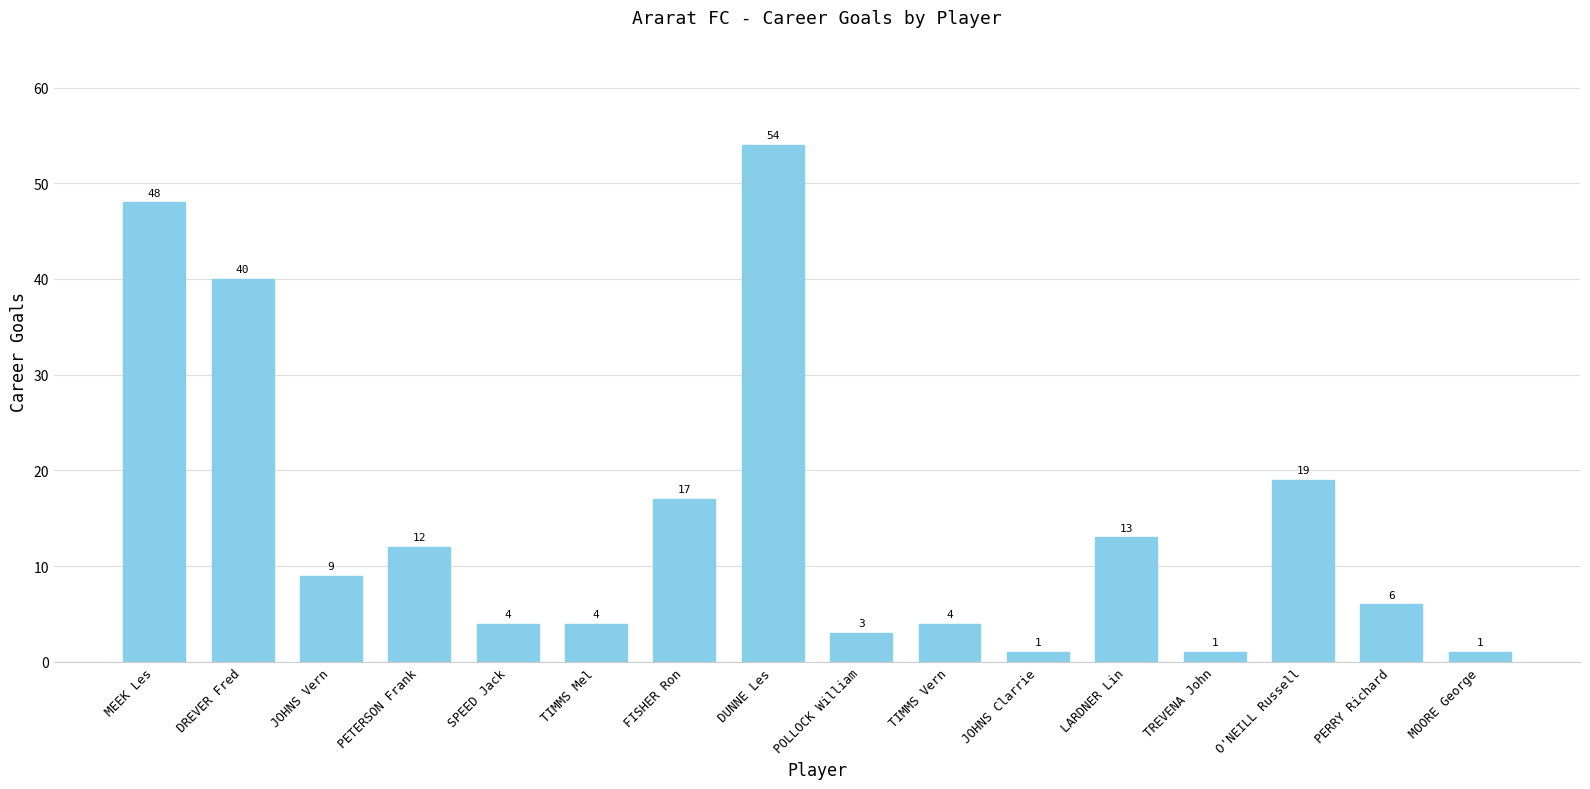

What is the ratio of the value at JOHNS Clarrie to the value at TREVENA John?

1.0